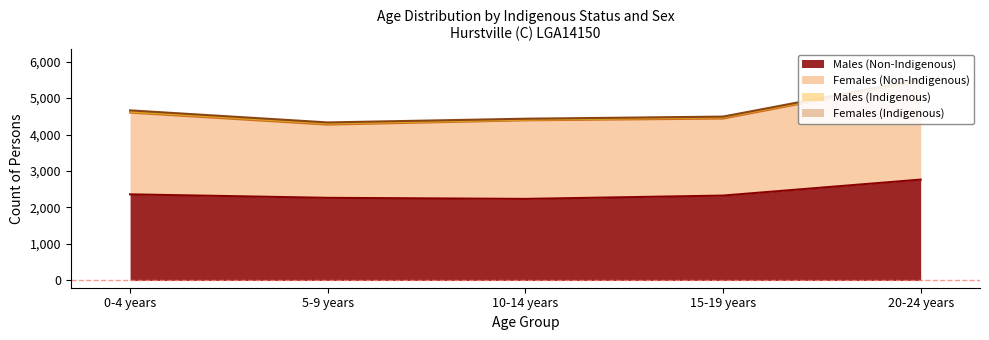

Which series has the largest range (max minus min)?

Females (Non-Indigenous)